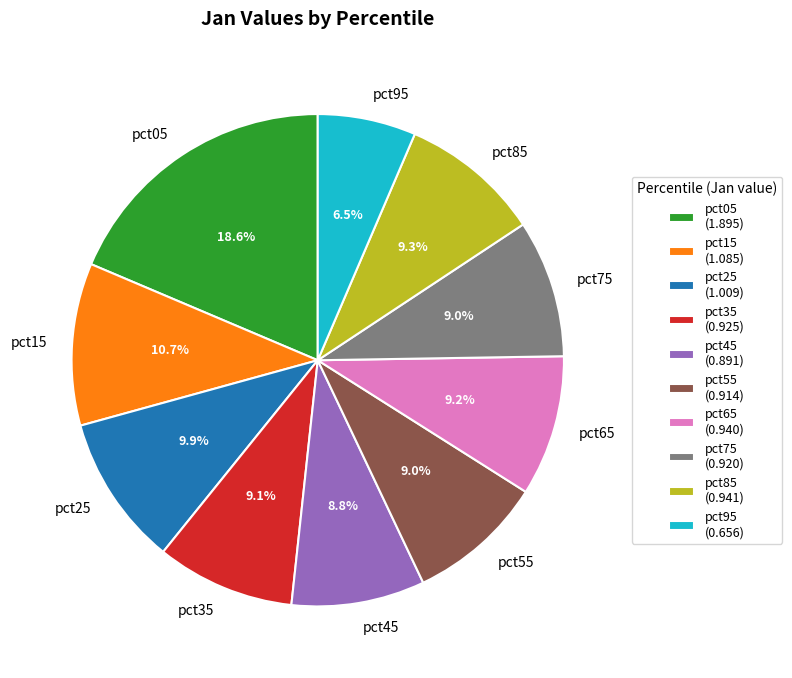

The pct05 slice represents 19% of the pie. True or false?

True